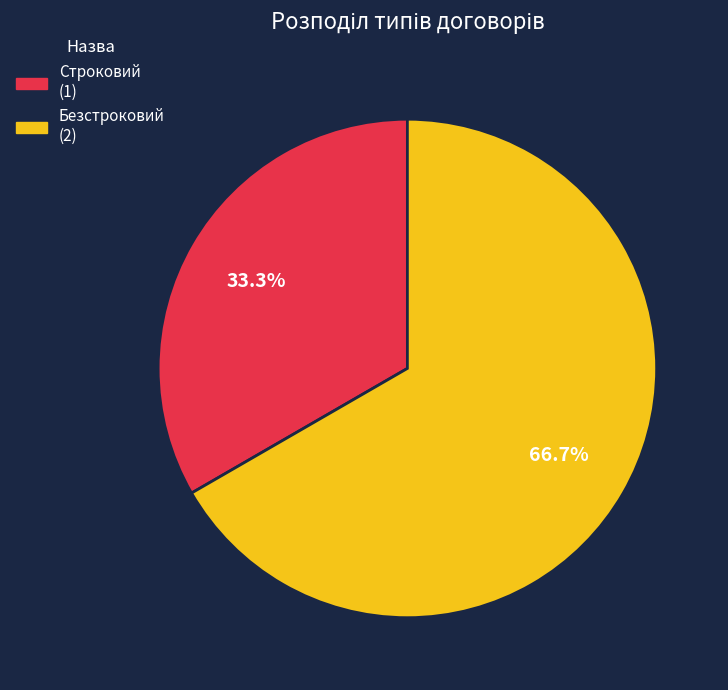

Which slice is the largest?

Безстроковий